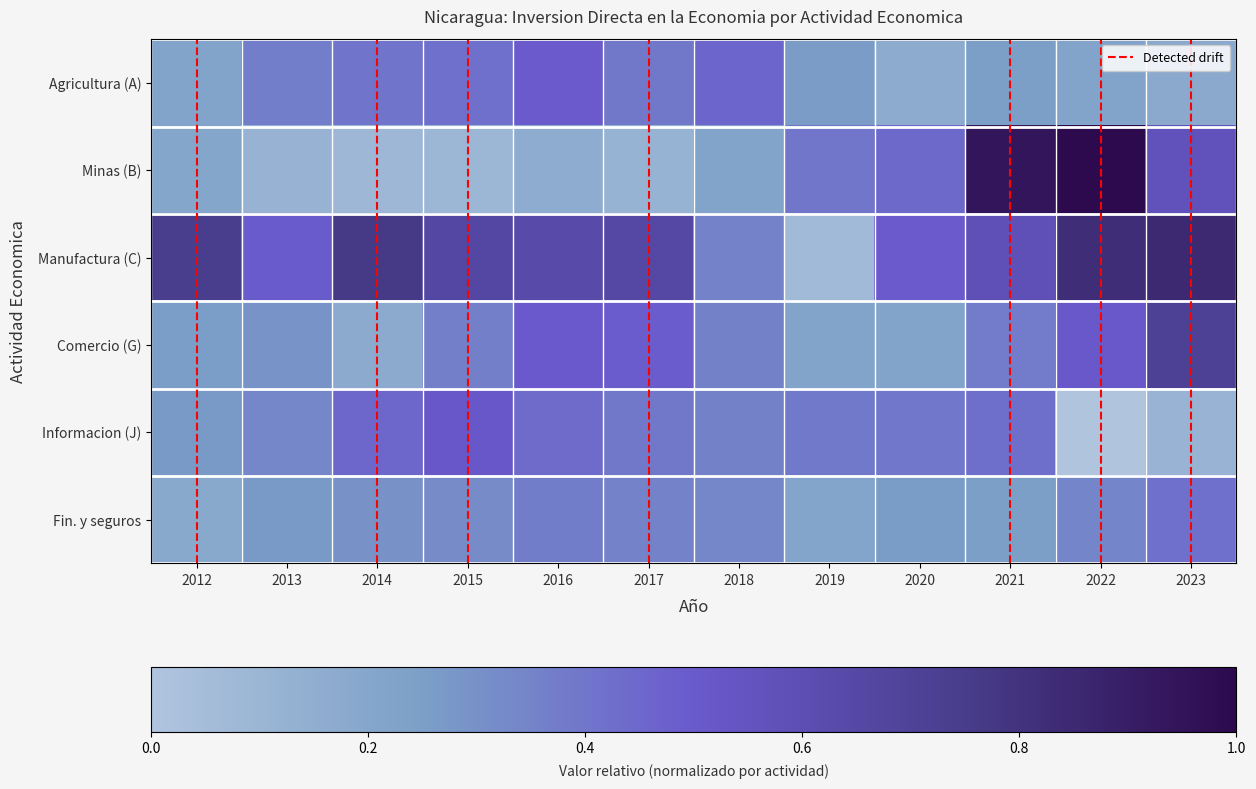

Reading left to right, what are all the values shown in this chart?

Agricultura, silvicultura y pesca (A): 2012=0.2	2013=0.4	2014=0.4	2015=0.4	2016=0.5	2017=0.4	2018=0.5	2019=0.3	2020=0.2	2021=0.2	2022=0.2	2023=0.2
Minas y canteras (B): 2012=0.2	2013=0.1	2014=0.1	2015=0.1	2016=0.2	2017=0.1	2018=0.2	2019=0.4	2020=0.4	2021=0.9	2022=1.0	2023=0.6
Manufactura (C): 2012=0.7	2013=0.5	2014=0.8	2015=0.7	2016=0.6	2017=0.7	2018=0.3	2019=0.1	2020=0.5	2021=0.6	2022=0.8	2023=0.8
Comercio al por mayor y por menor (G): 2012=0.3	2013=0.3	2014=0.2	2015=0.4	2016=0.5	2017=0.5	2018=0.4	2019=0.2	2020=0.2	2021=0.4	2022=0.5	2023=0.7
Informacion y comunicacion (J): 2012=0.3	2013=0.3	2014=0.5	2015=0.5	2016=0.4	2017=0.4	2018=0.4	2019=0.4	2020=0.4	2021=0.4	2022=0.0	2023=0.1
Actividades financieras y de seguros: 2012=0.2	2013=0.3	2014=0.3	2015=0.3	2016=0.4	2017=0.3	2018=0.3	2019=0.2	2020=0.3	2021=0.2	2022=0.3	2023=0.4